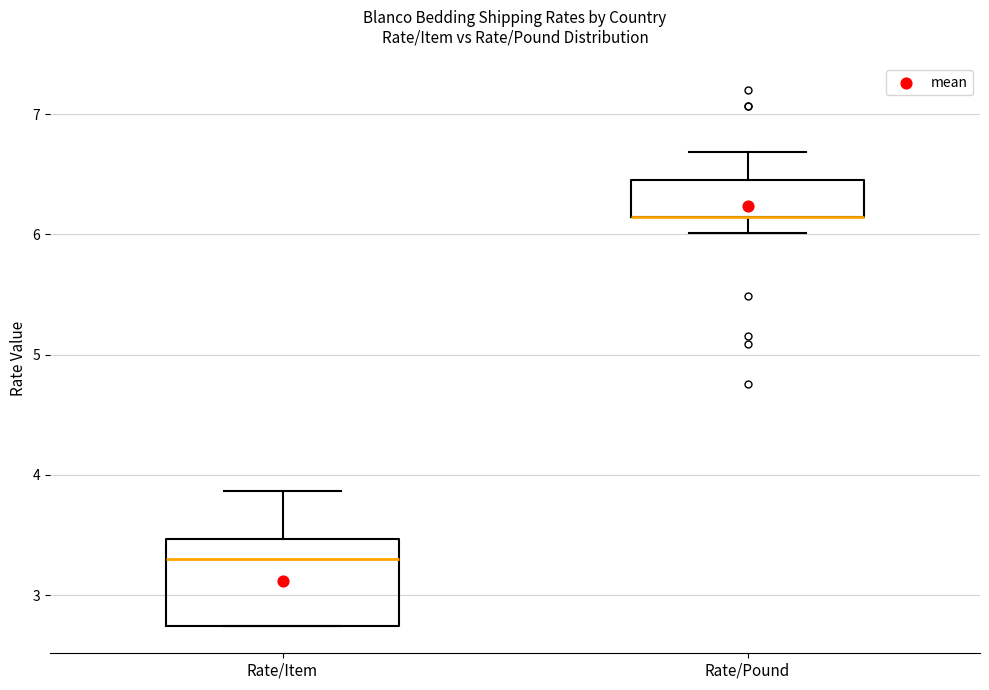

Which box is the tallest, from its lower edge to its upper edge?

Rate/Item